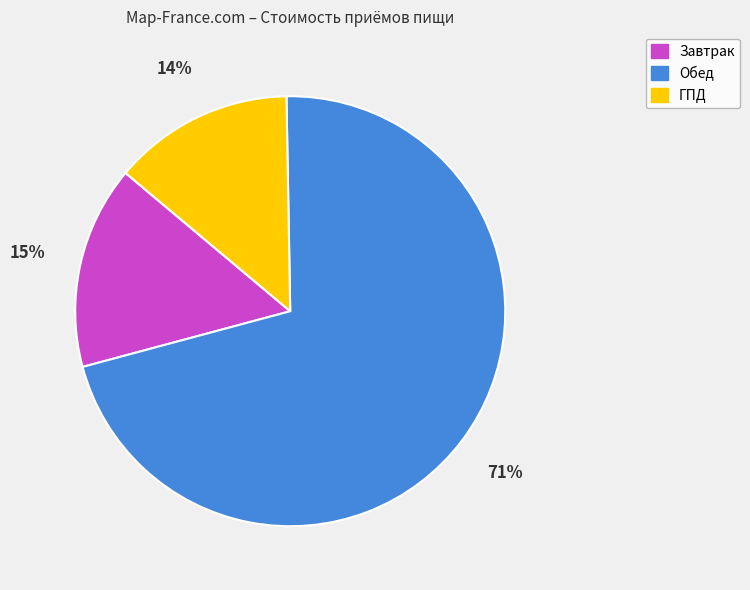

How many slices are in this pie chart?

3